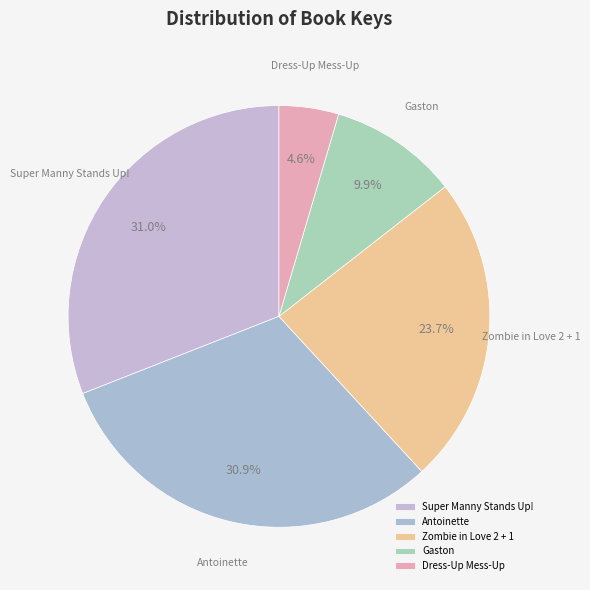

The Gaston slice represents 21% of the pie. True or false?

False